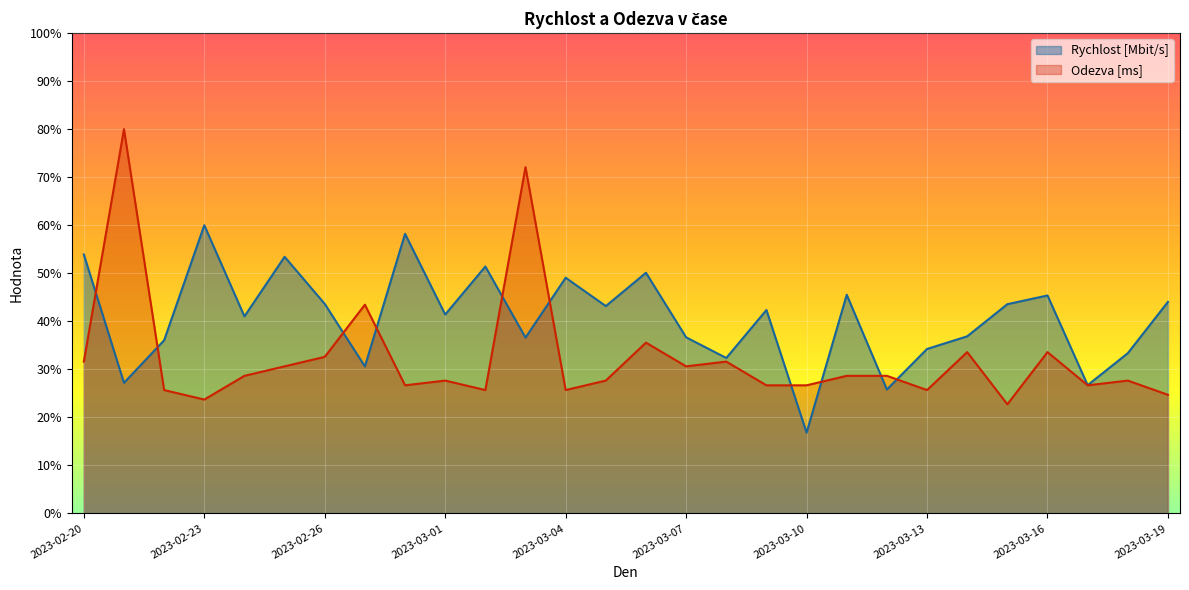

What is the difference between the highest and lowest values at 2023-02-28?

31.5